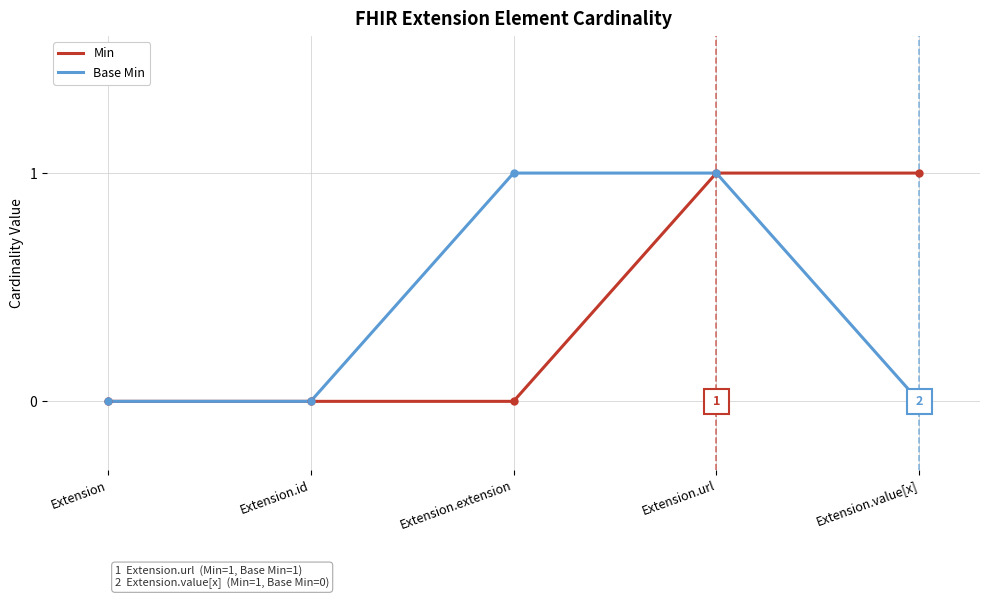

The Base Min series shows -1 at Extension. True or false?

False